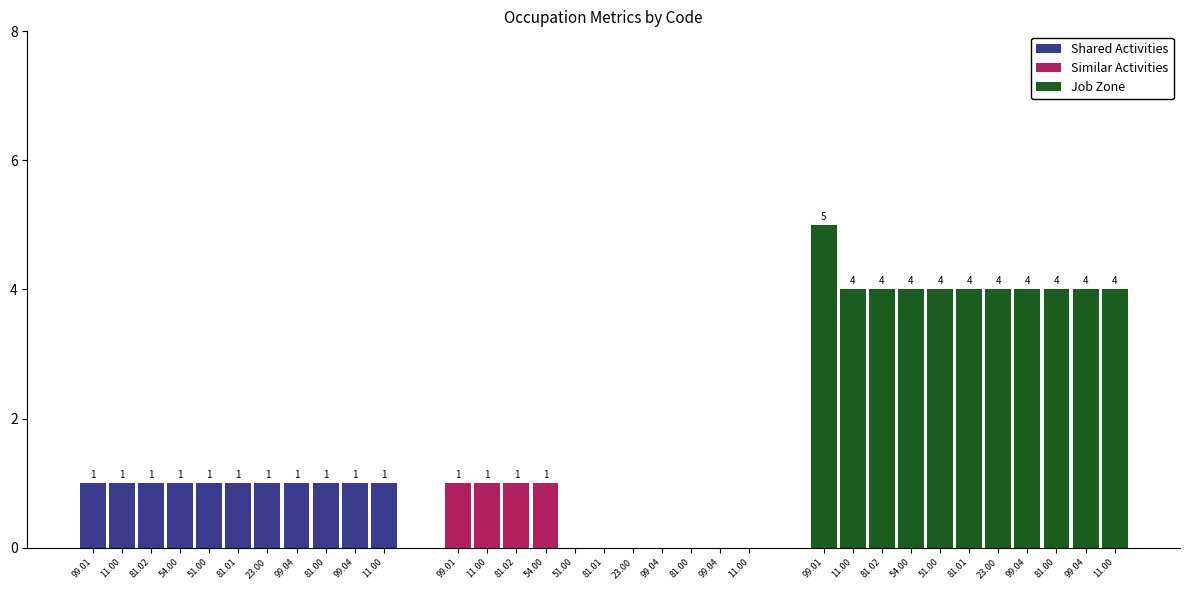

Which has a higher value, 99.01 or 51.00?

99.01